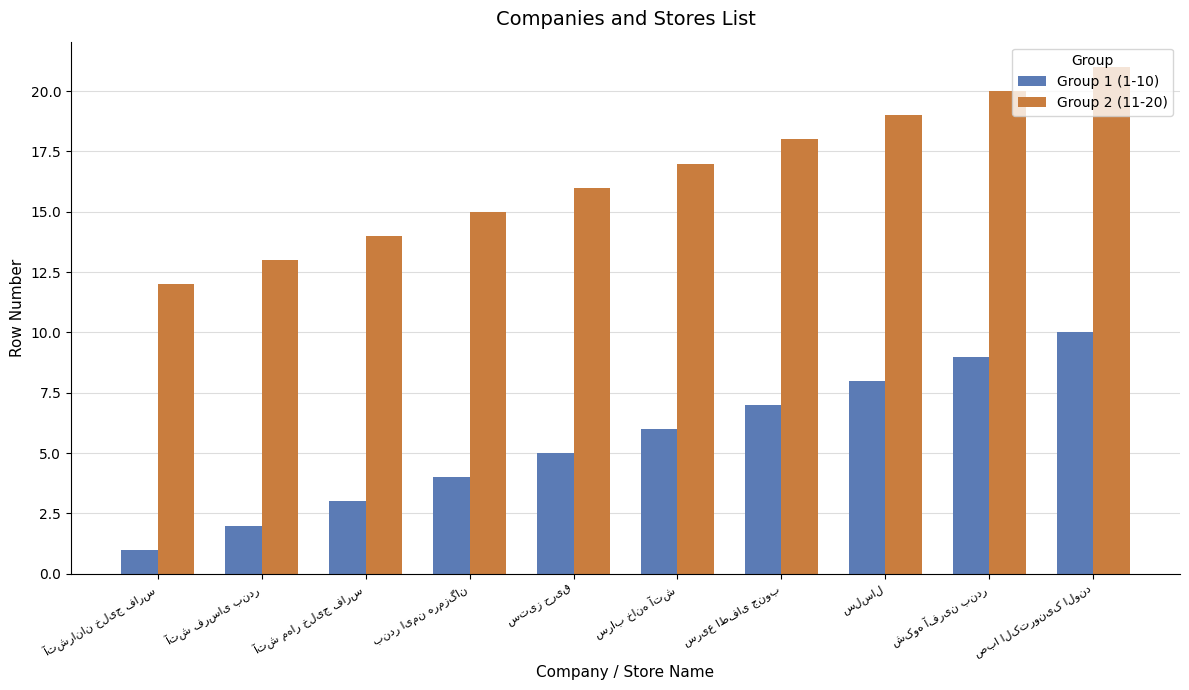

Reading left to right, what are all the values shown in this chart?

Group 1 (1-10): 1	2	3	4	5	6	7	8	9	10
Group 2 (11-20): 12	13	14	15	16	17	18	19	20	21